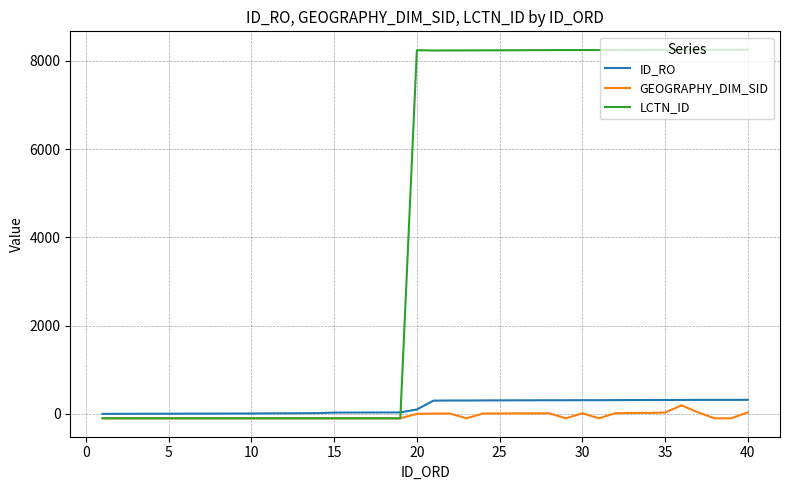

Which series has the largest total across all categories?

LCTN_ID